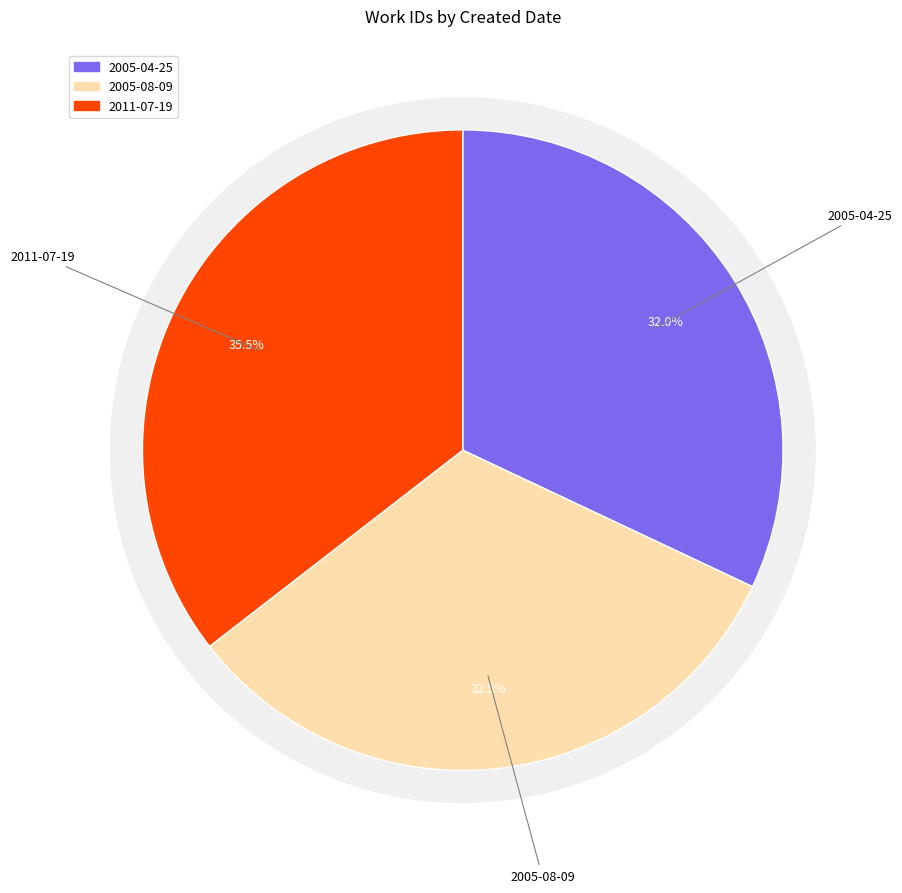

Between 2005-04-25 and 2011-07-19, which is larger?

2011-07-19